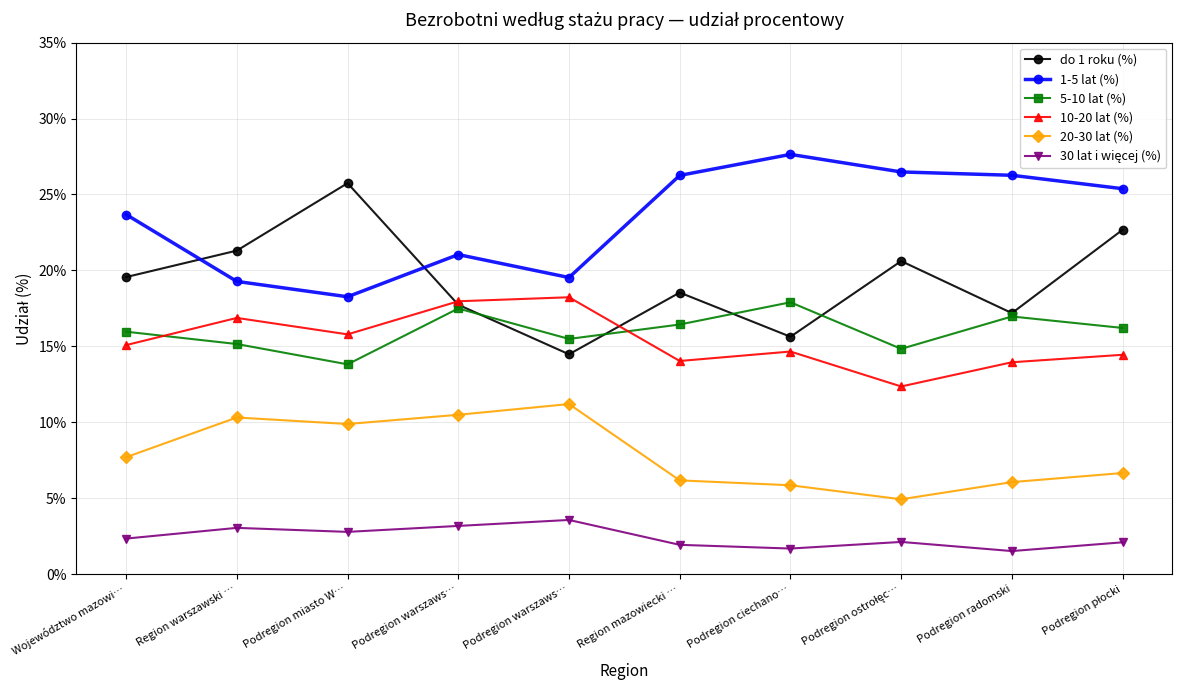

What is the label of the 7th point from the right?

Podregion warszaws…